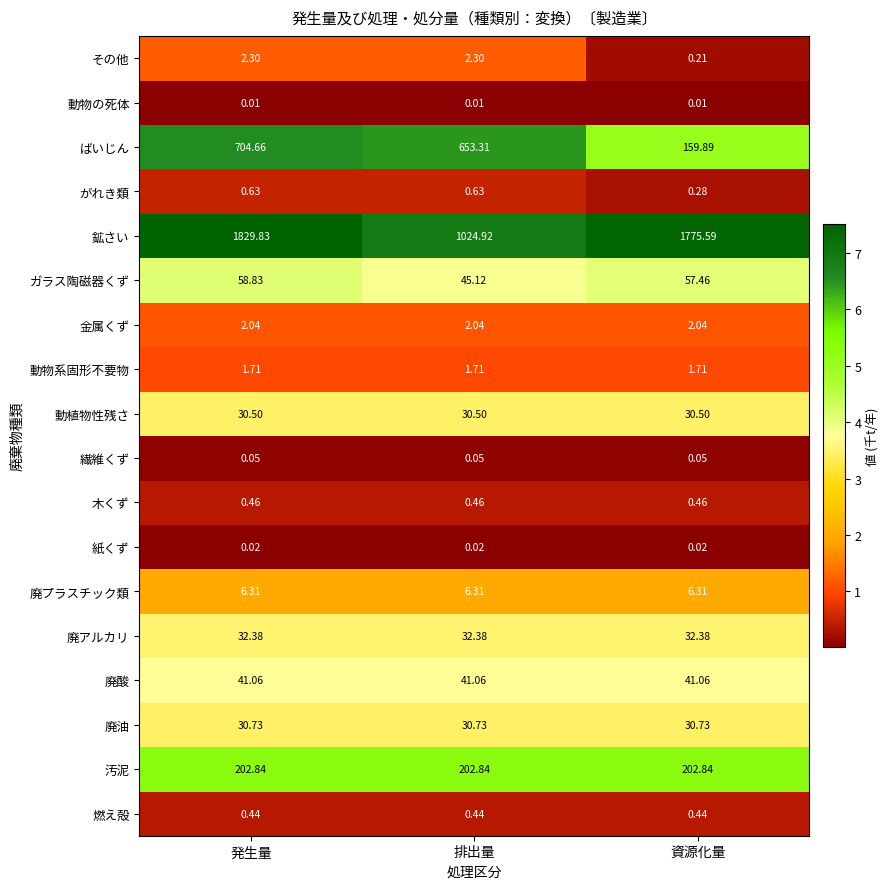

At which label is 鉱さい closest to 1427?

資源化量